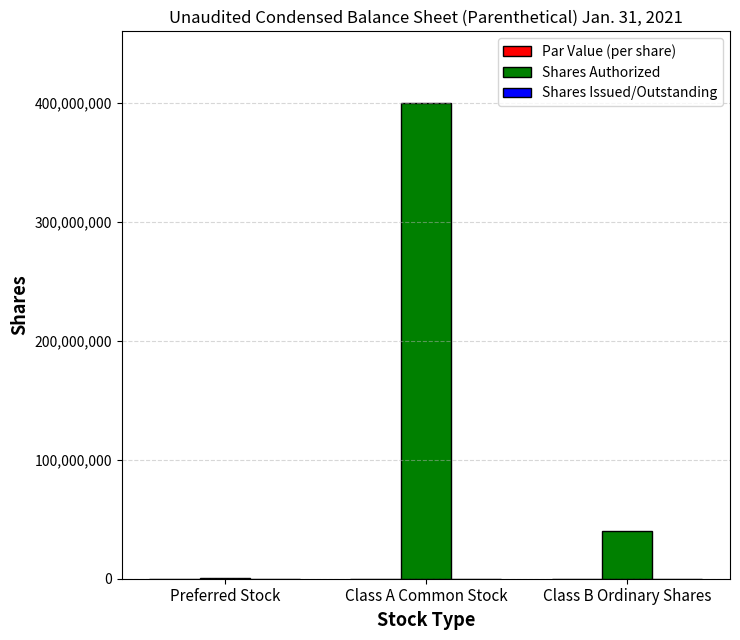

Which label corresponds to the largest value in the chart?

Class A Common Stock